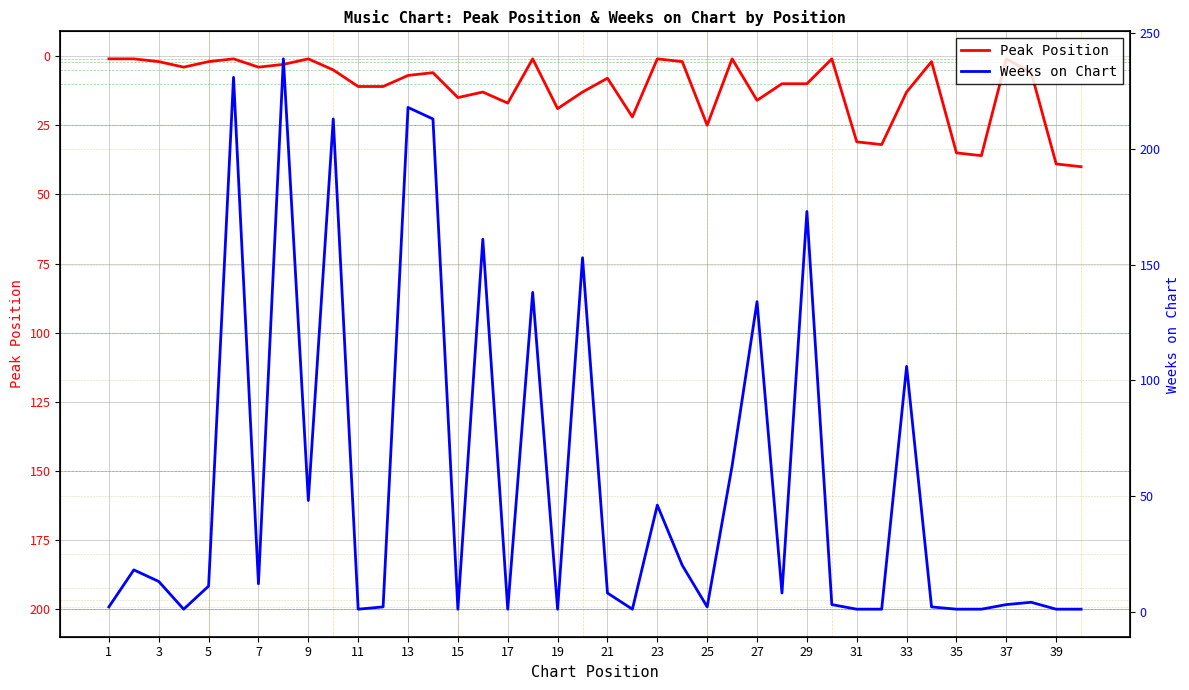

List the series in order of their peak value, lowest first.

Peak Position, Weeks on Chart